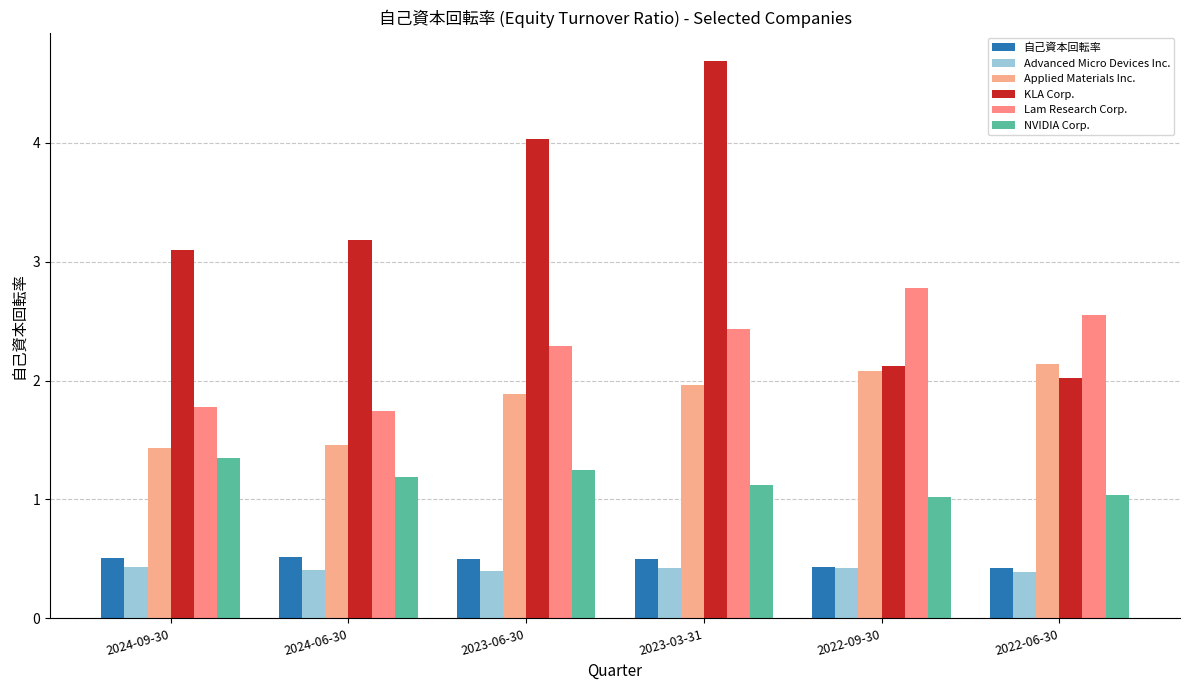

Which series changed the most between 2024-06-30 and 2023-06-30?

KLA Corp.